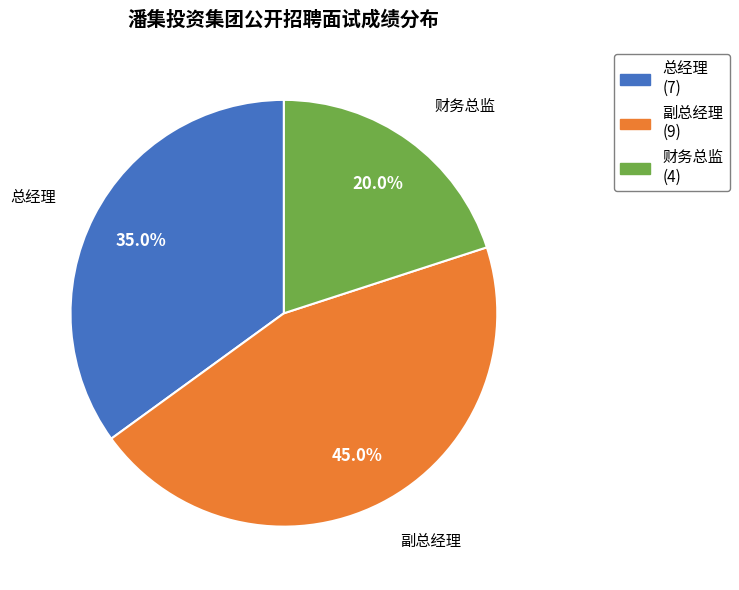

What is the smallest slice in the pie chart?

财务总监